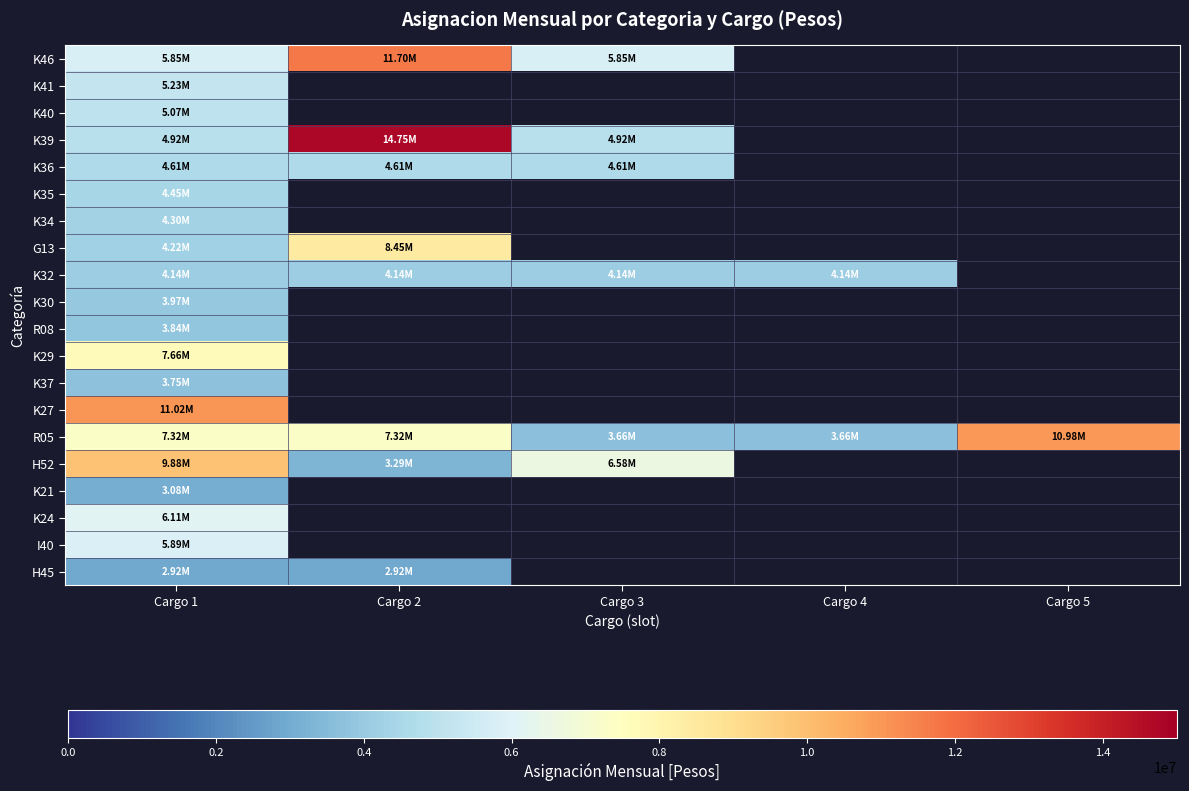

Is it true that I40 equals 9172946.3 at Cargo 1?

False